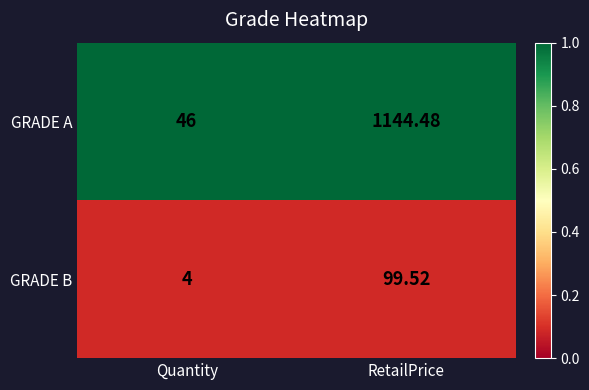

Rank the series by their average value, from lowest to highest.

GRADE B, GRADE A